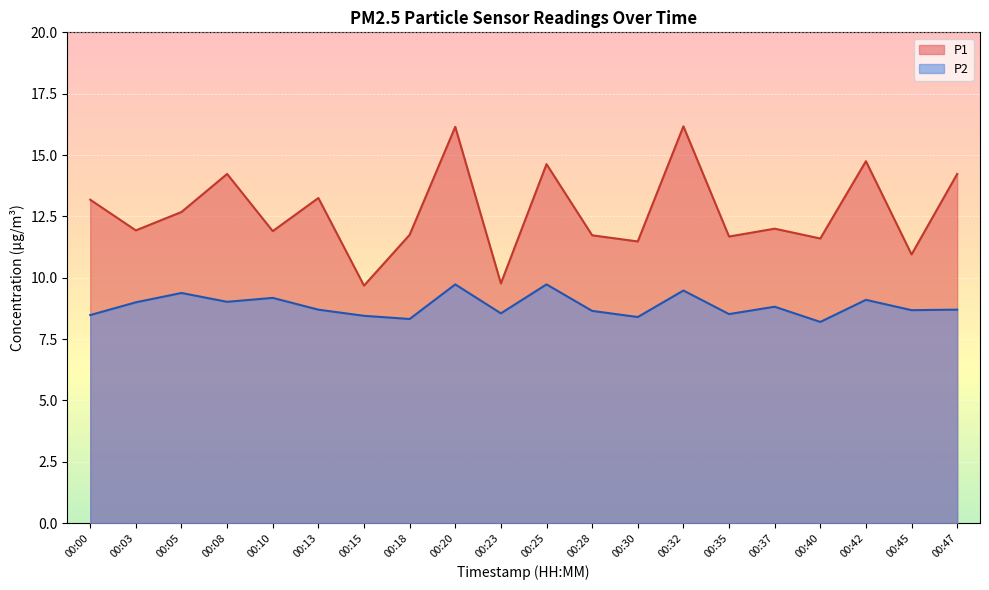

What is the total value across all series at 00:03?

20.9